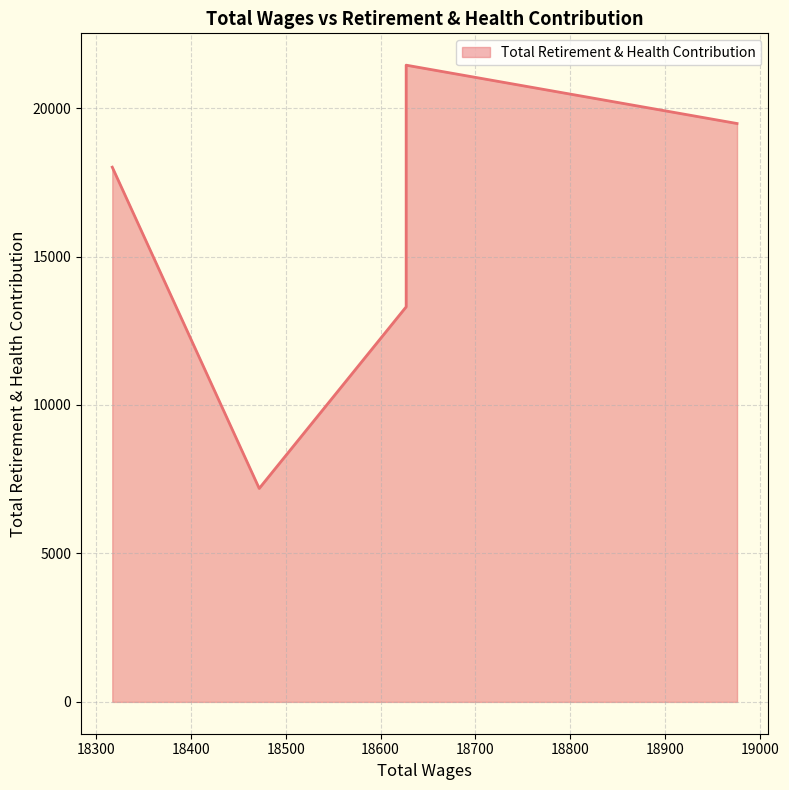

True or false: the data shows 19480 at 18976.0.

True